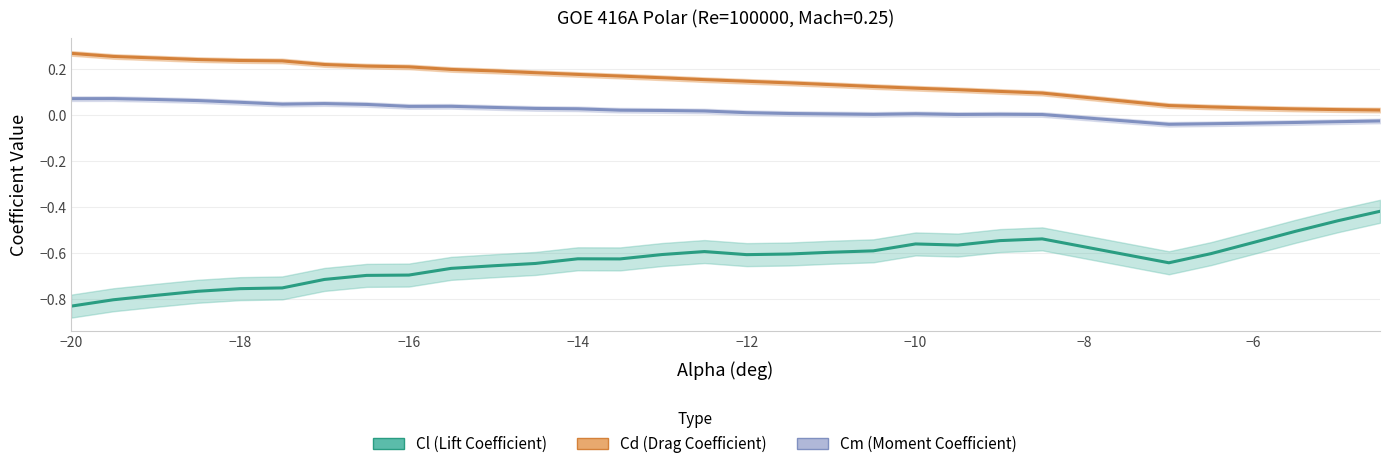

What is the value of the Cl (Lift Coefficient) point at the 14th from the left?

-0.6